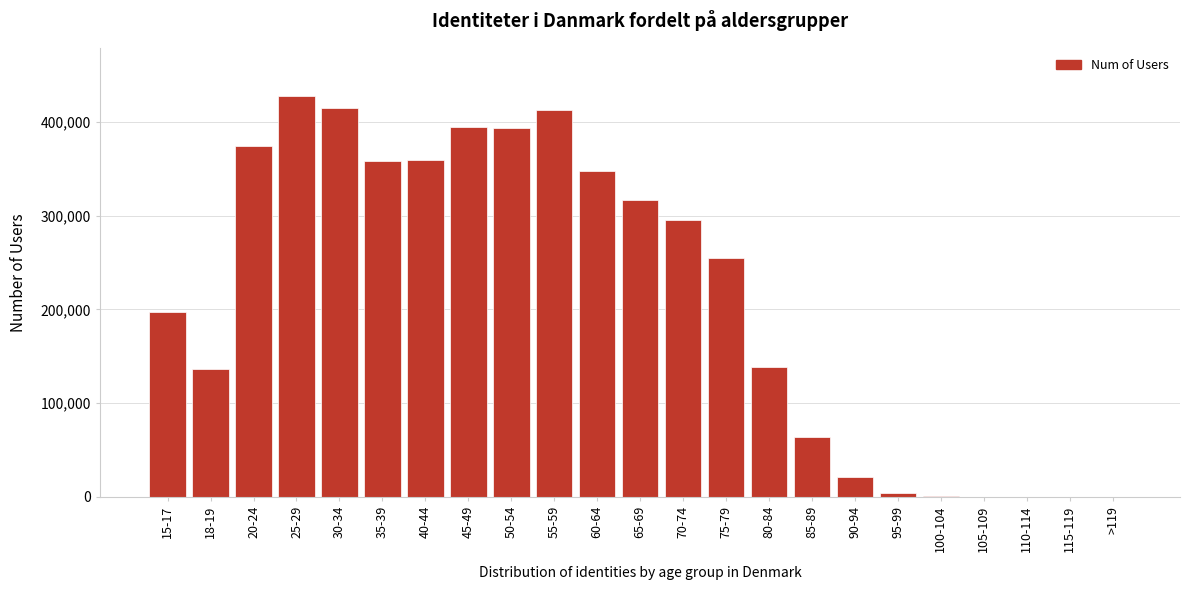

The value at 80-84 is 138072. True or false?

True